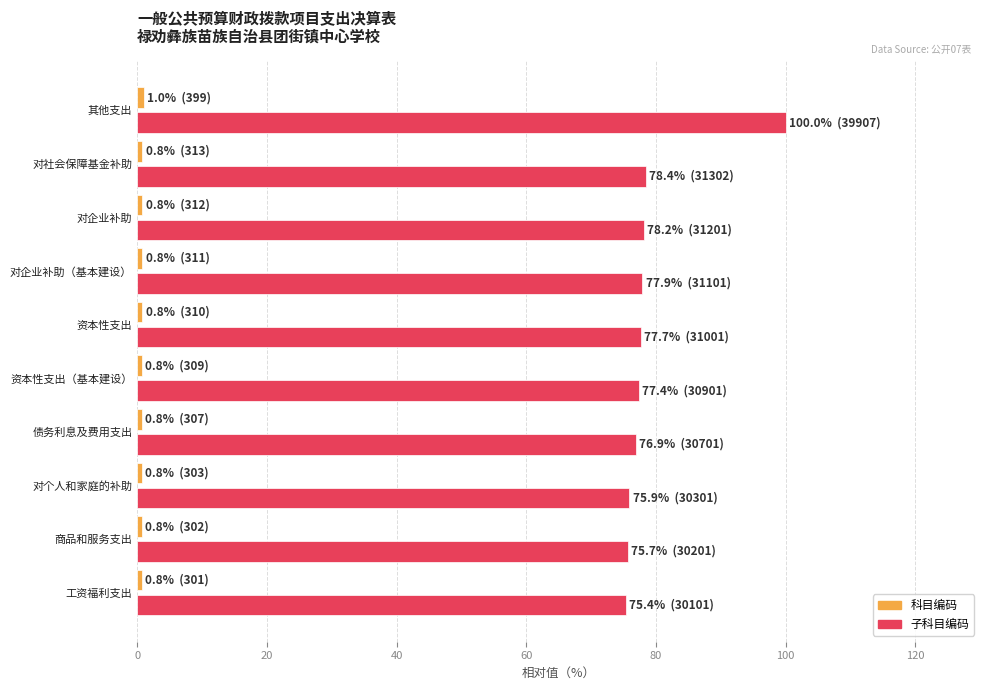

At which category is the sum across all series the highest?

其他支出